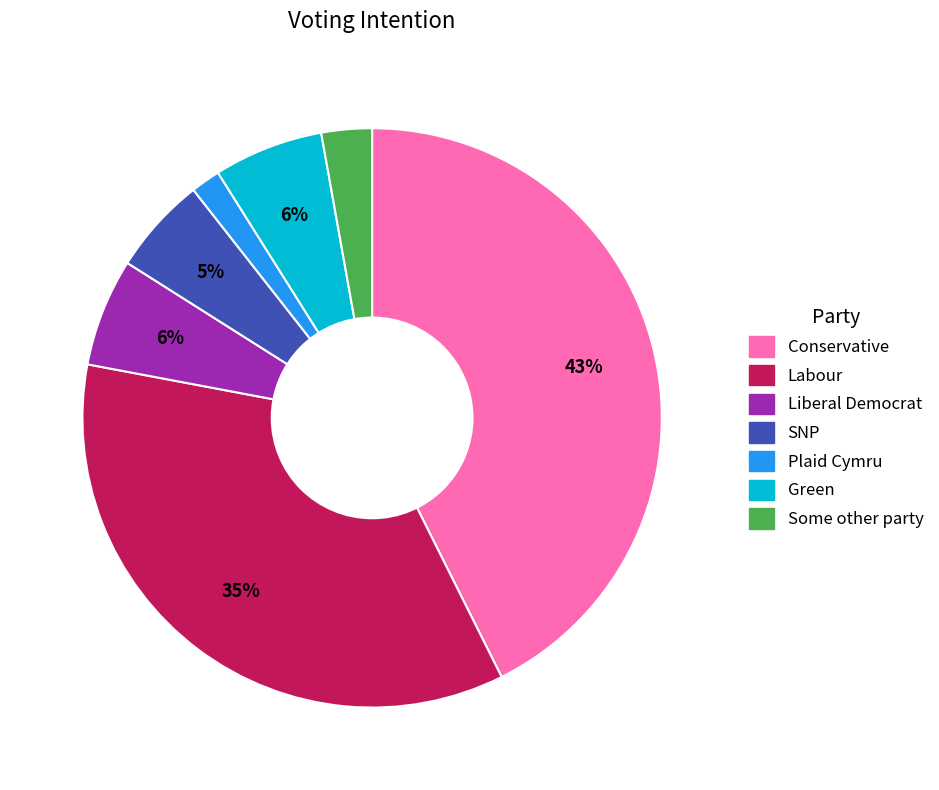

Combined, do Some other party and Liberal Democrat account for over 50%?

No